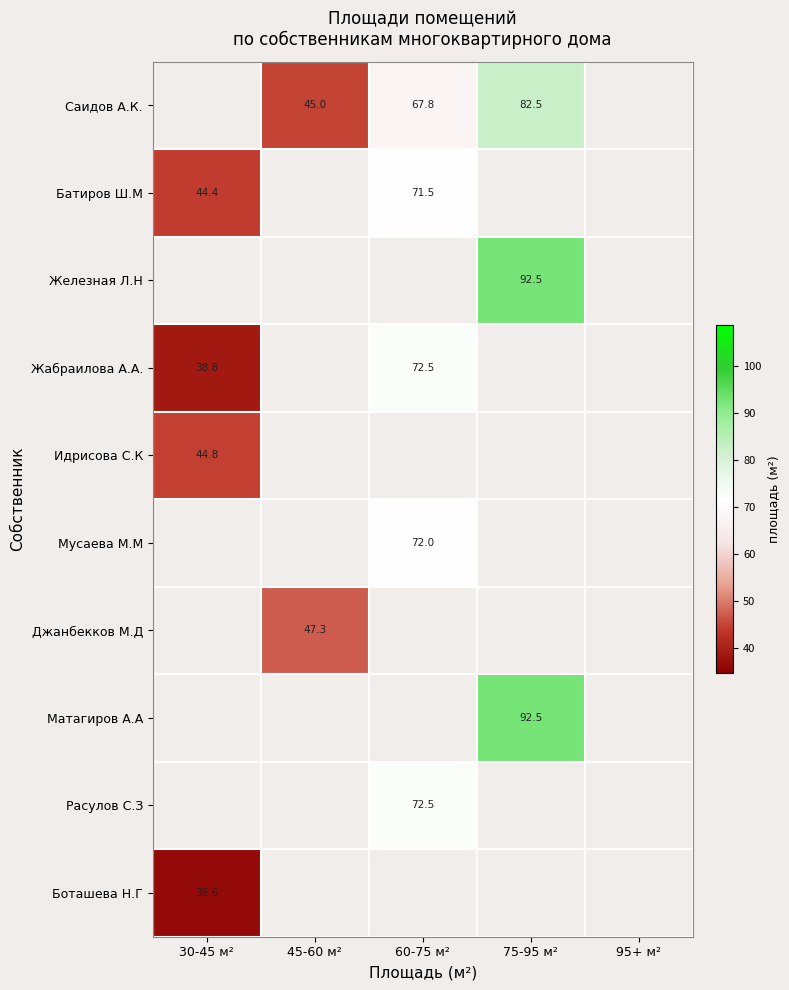

The value of Саидов А.К. at 75-95 м² is 82.5. True or false?

True